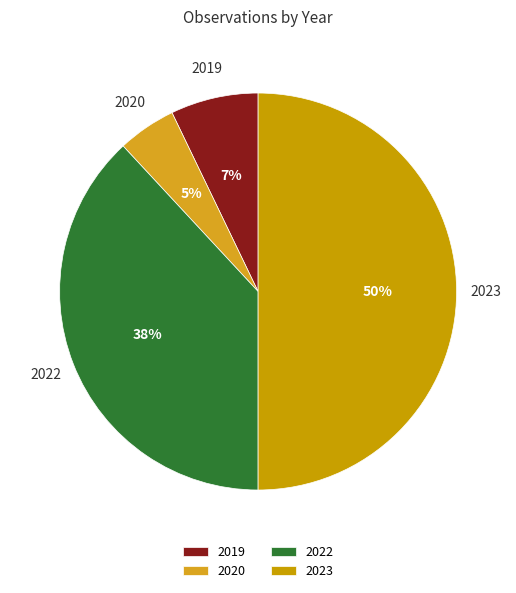

Rank the categories by value from lowest to highest.

2020, 2019, 2022, 2023